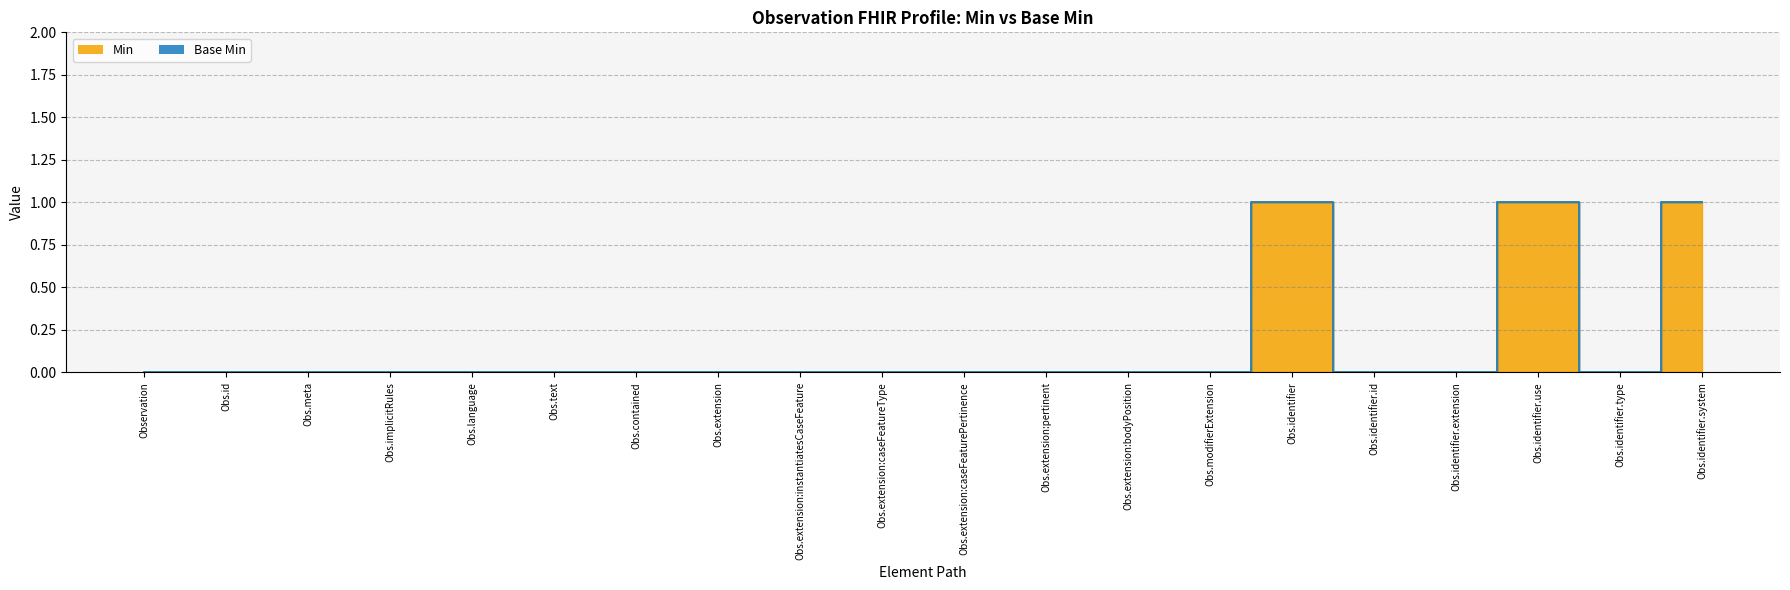

List the labels in order of value, smallest first.

Observation, Obs.id, Obs.meta, Obs.implicitRules, Obs.language, Obs.text, Obs.contained, Obs.extension, Obs.extension:instantiatesCaseFeature, Obs.extension:caseFeatureType, Obs.extension:caseFeaturePertinence, Obs.extension:pertinent, Obs.extension:bodyPosition, Obs.modifierExtension, Obs.identifier.id, Obs.identifier.extension, Obs.identifier.type, Obs.identifier, Obs.identifier.use, Obs.identifier.system